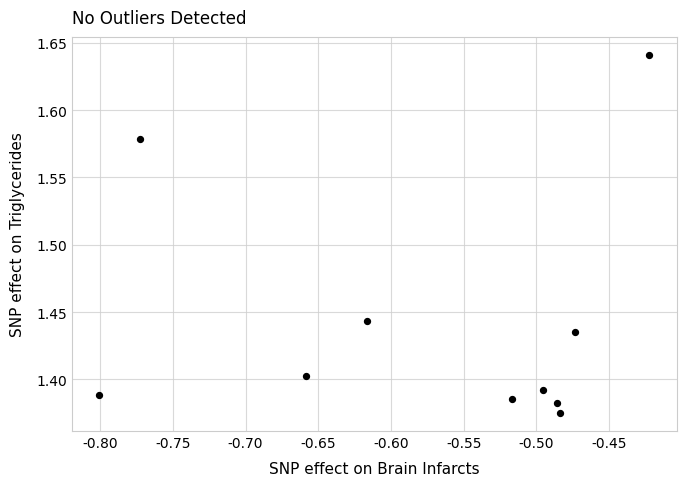

What is the range of X values (max minus min)?

0.4